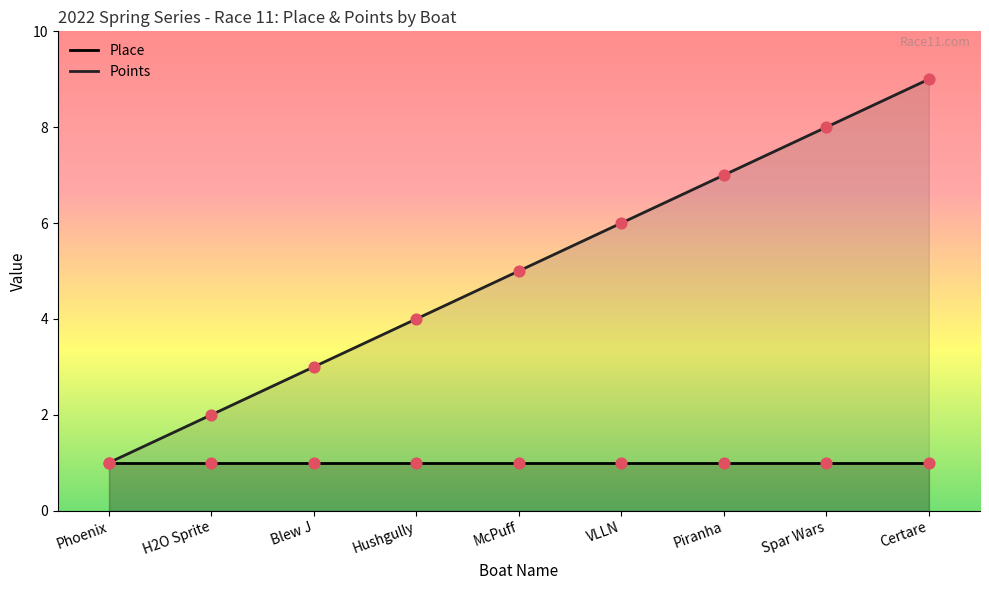

At which category is the sum across all series the highest?

Certare